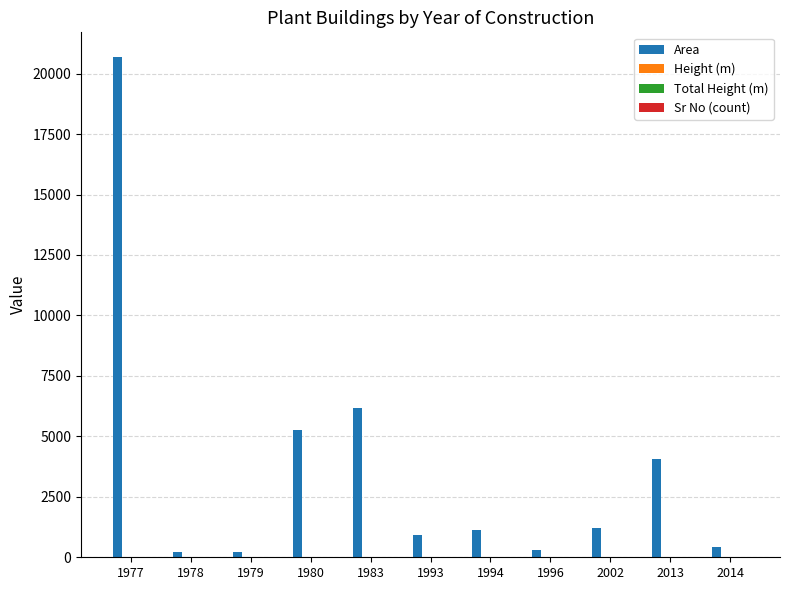

Between 1983 and 1996, which series saw the biggest shift?

Area